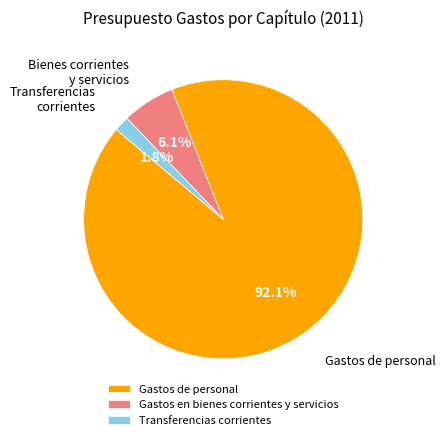

Which slice is the largest?

Gastos de personal